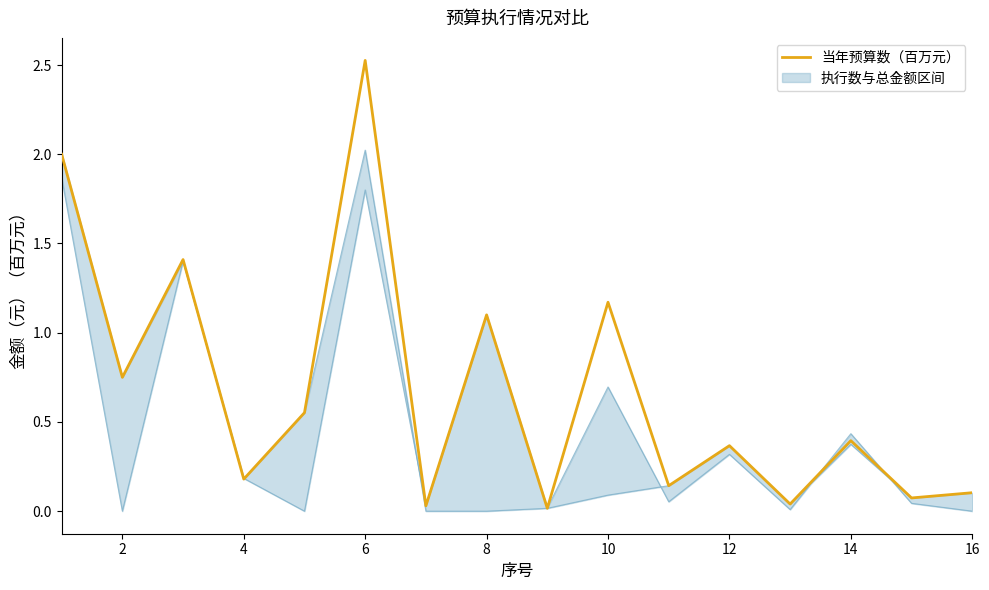

Does the chart display data point markers on the line(s)?

No